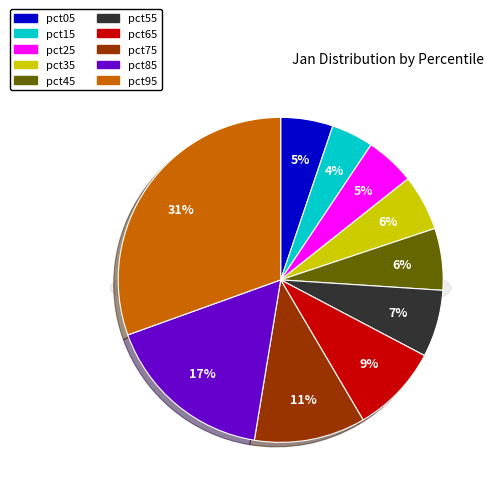

Which slice is the smallest?

pct15